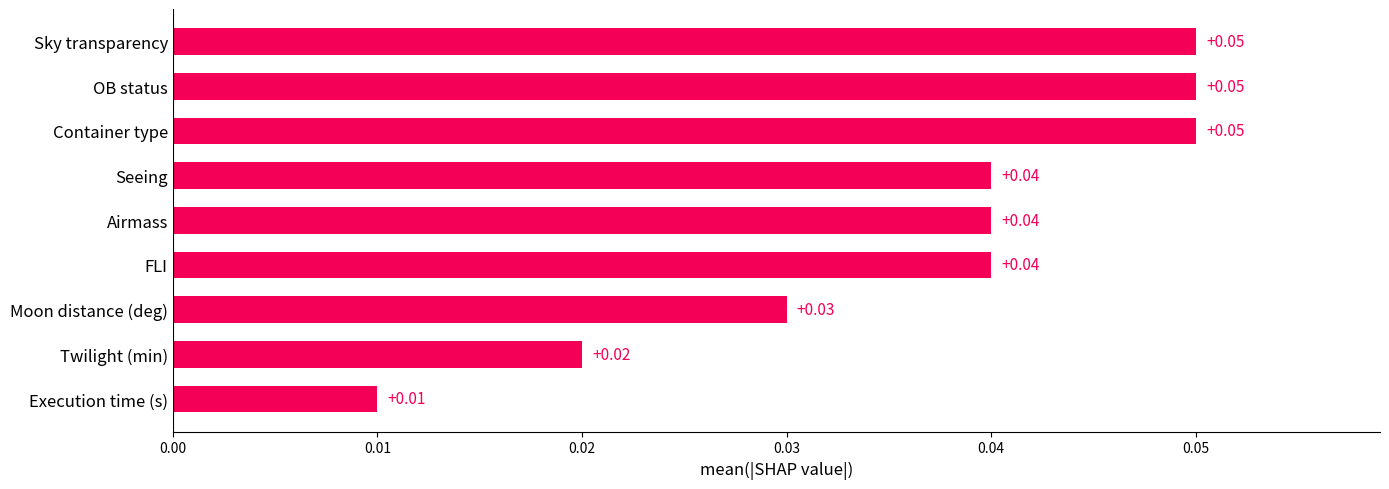

How many values are between 0 and 1?

9